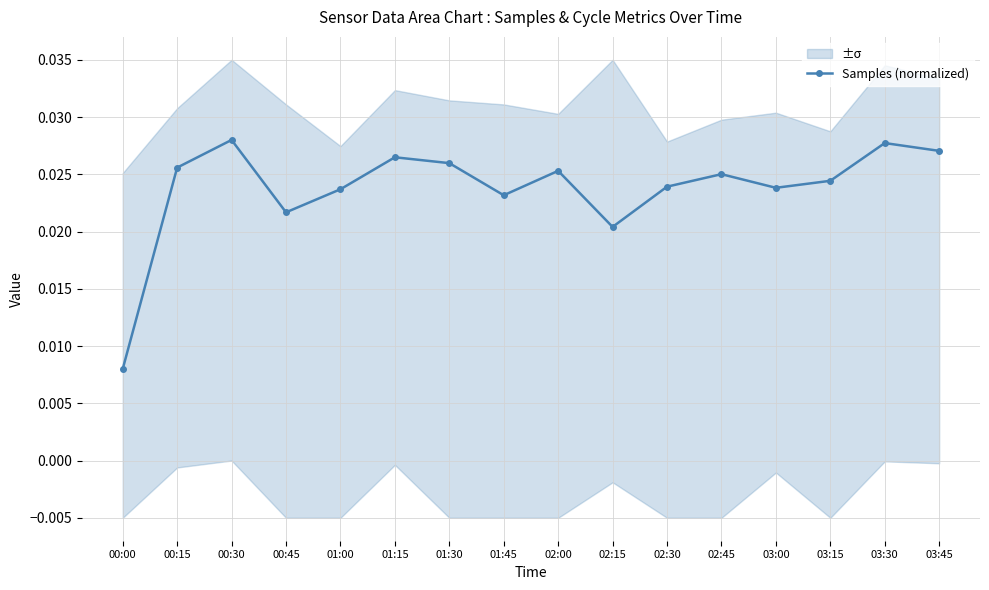

The chart shows a value of 0.0 at 02:30. True or false?

True